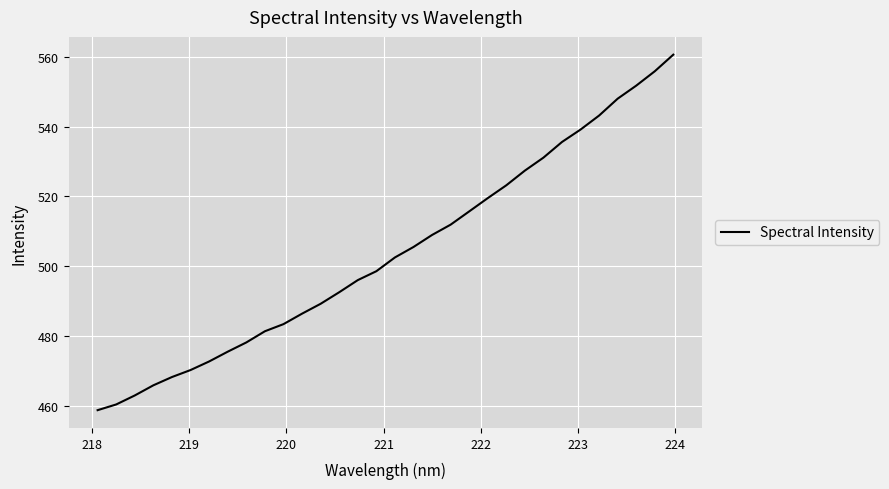

What is the smallest value displayed?

458.7